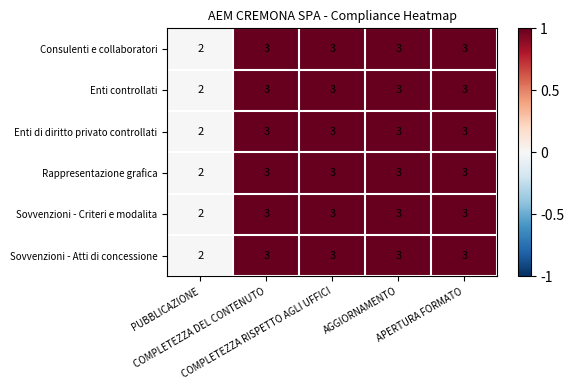

What is the highest value of the Sovvenzioni - Atti di concessione series?

3